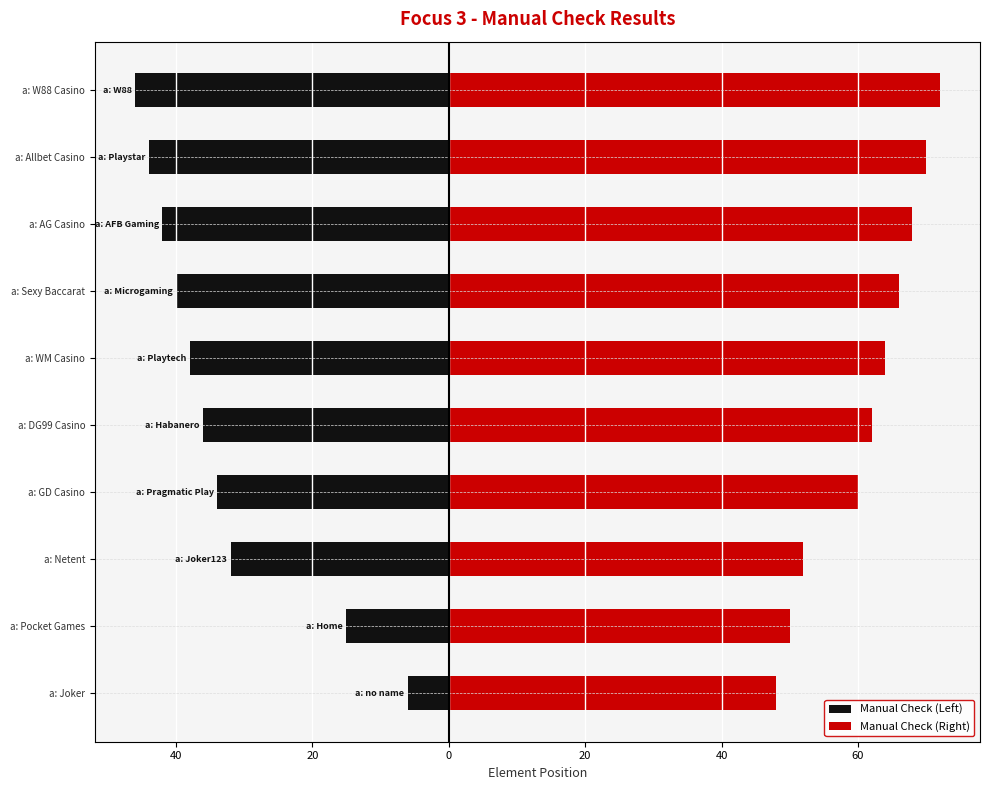

What is the difference between the highest and lowest values at a: GD Casino?

94